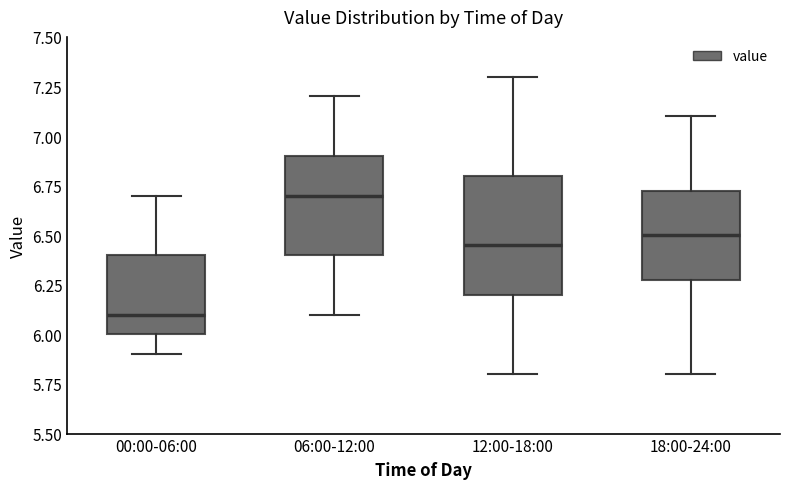

Reading left to right, read every box against the y-axis: the position of its median line, the range the box covers, and the ends of its whiskers. The values are not printed on the chart, so give them approximately, as read against the axis.

00:00-06:00: median 6.10, box 6.00 to 6.40, whiskers 5.90 to 6.70
06:00-12:00: median 6.70, box 6.40 to 6.90, whiskers 6.10 to 7.20
12:00-18:00: median 6.45, box 6.20 to 6.80, whiskers 5.80 to 7.30
18:00-24:00: median 6.50, box 6.30 to 6.75, whiskers 5.80 to 7.10